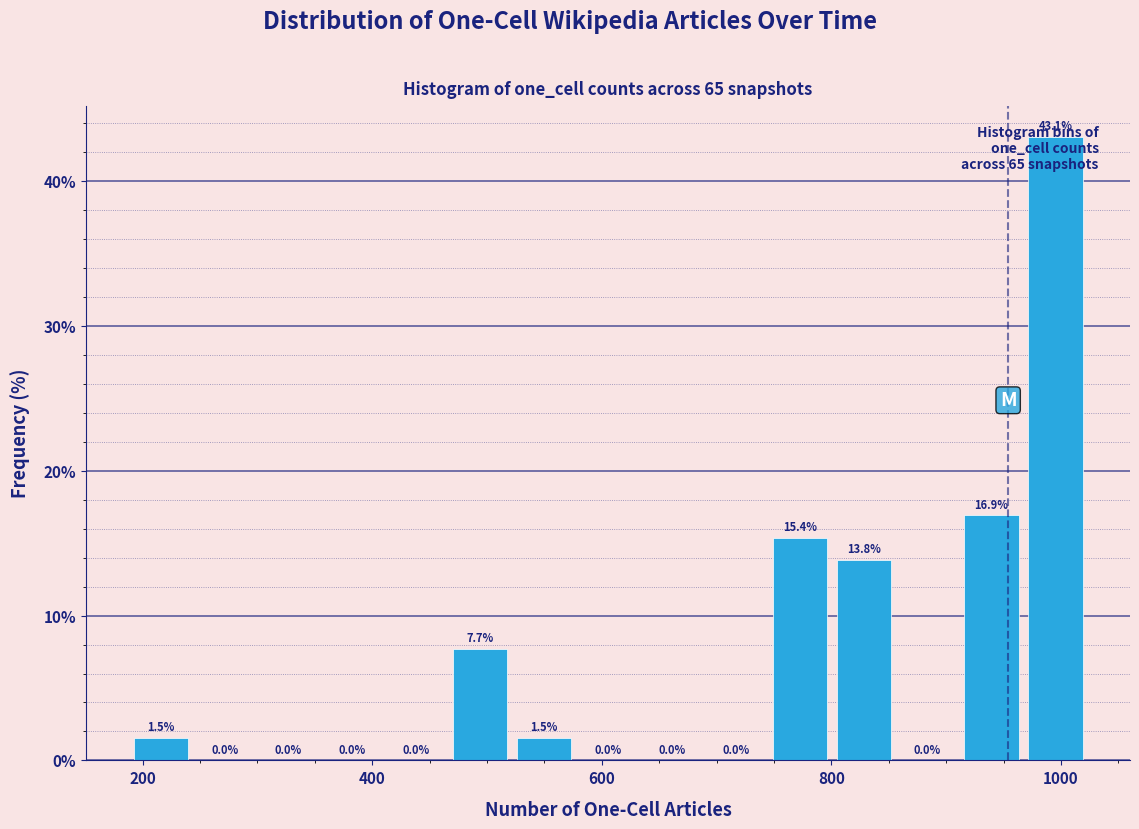

Read against the x-axis, roughly where is the centre of the tallest bar?

1000